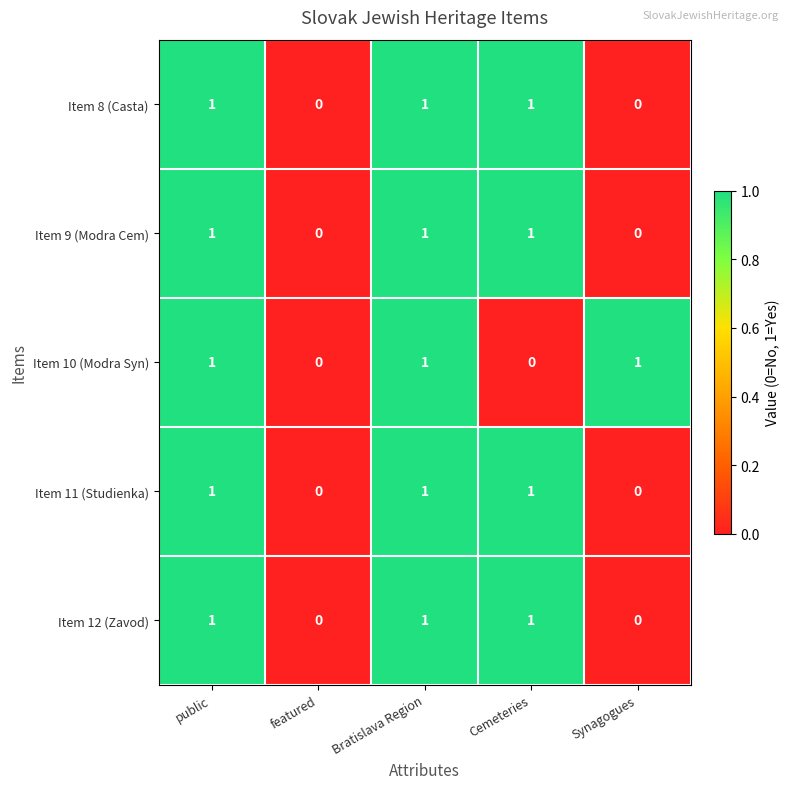

What is the sum of all Item 12 (Zavod) values?

3